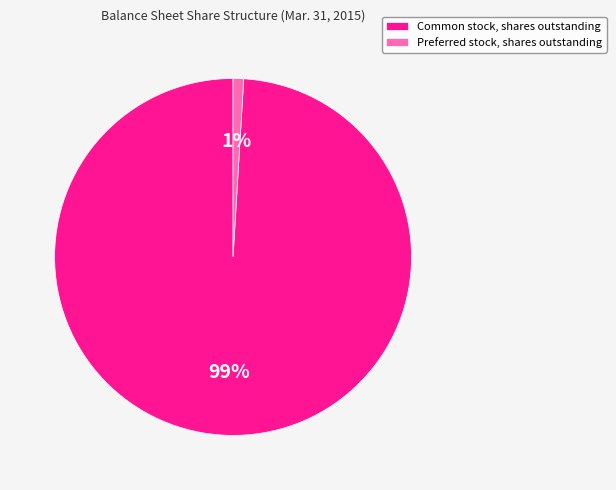

Which category has the biggest portion of the pie?

Common stock, shares outstanding